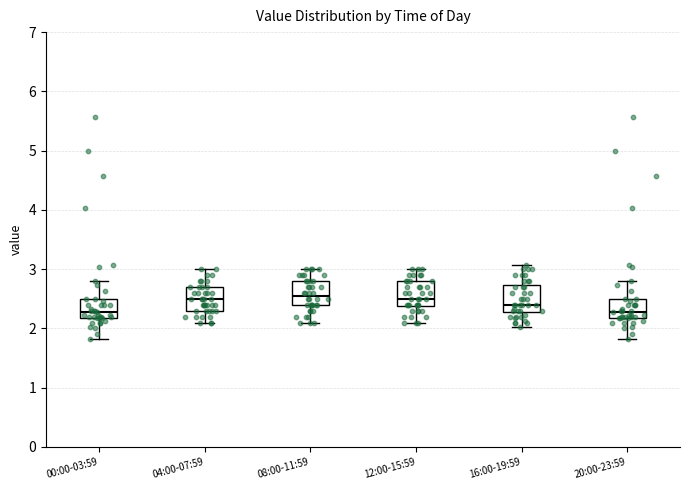

Reading left to right, read every box against the y-axis: the position of its median line, the range the box covers, and the ends of its whiskers. The values are not printed on the chart, so give them approximately, as read against the axis.

00:00-03:59: median 2.3, box 2.2 to 2.5, whiskers 1.8 to 2.8
04:00-07:59: median 2.5, box 2.3 to 2.7, whiskers 2.1 to 3.0
08:00-11:59: median 2.6, box 2.4 to 2.8, whiskers 2.1 to 3.0
12:00-15:59: median 2.5, box 2.4 to 2.8, whiskers 2.1 to 3.0
16:00-19:59: median 2.4, box 2.3 to 2.7, whiskers 2.0 to 3.1
20:00-23:59: median 2.3, box 2.2 to 2.5, whiskers 1.8 to 2.8